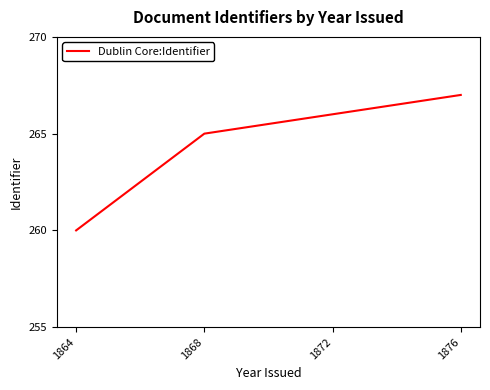

How many values are below 266?

2